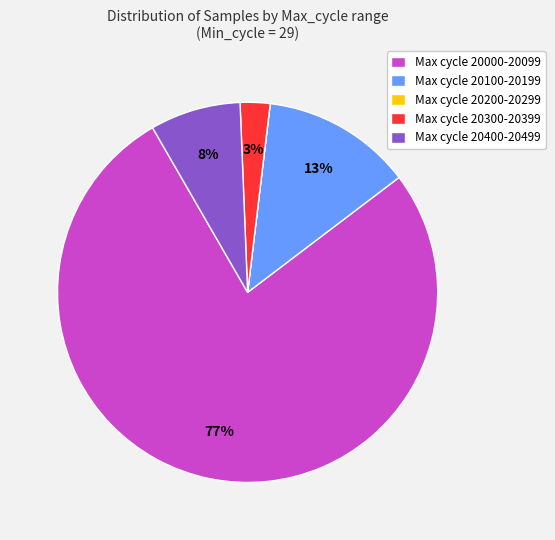

Which slice is the largest?

Max cycle 20000-20099